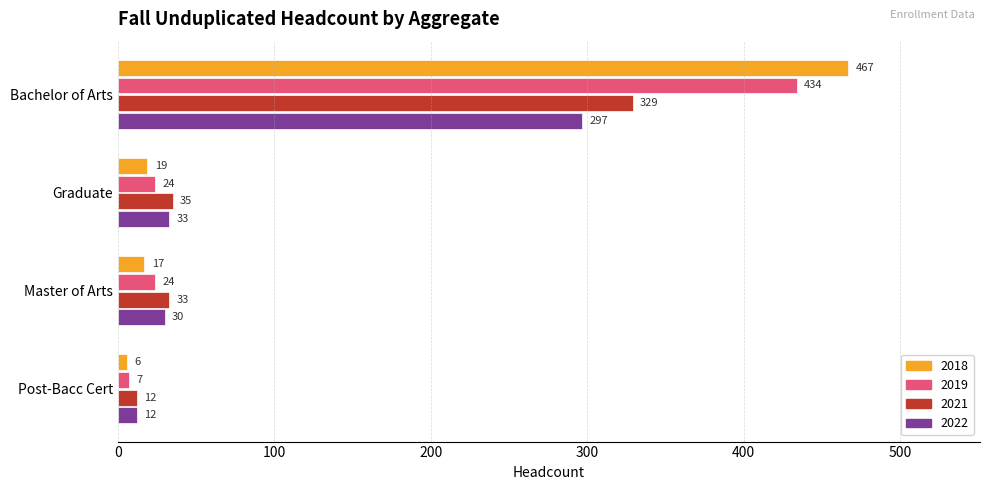

Which category has the lowest value in the 2018 series?

Post-Bacc Cert